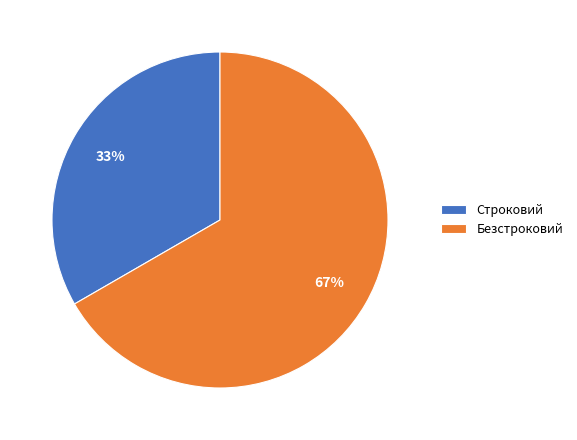

Count the number of slices in the pie.

2